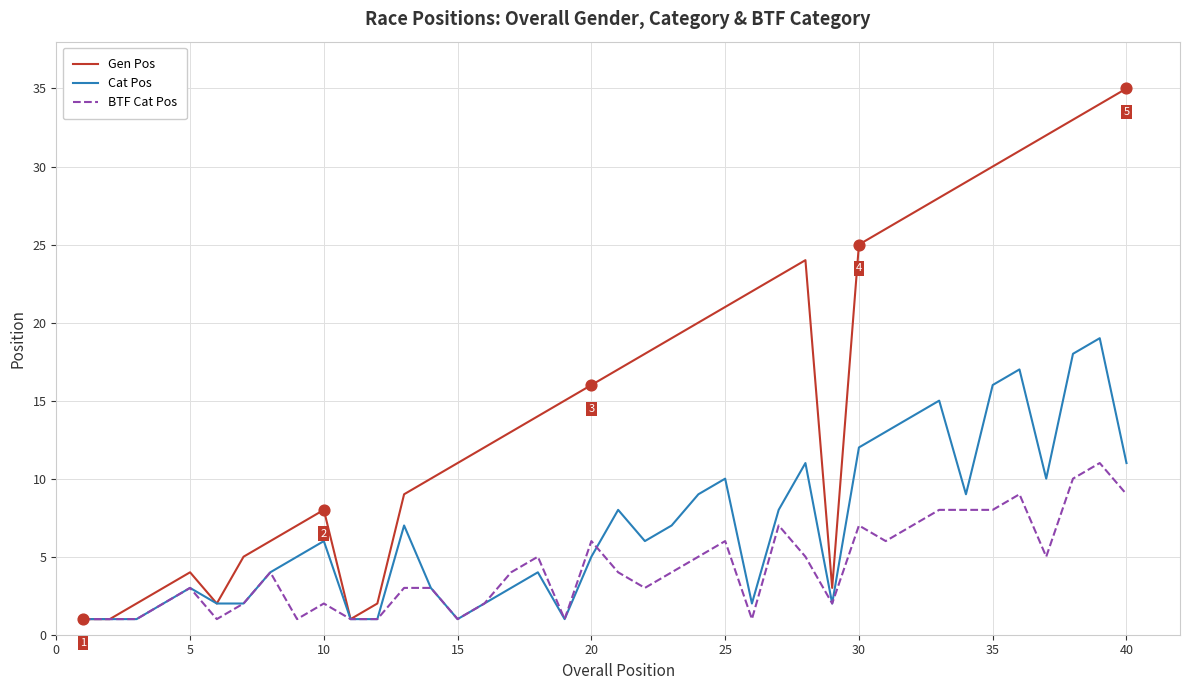

Which series has the largest total across all categories?

Gen Pos